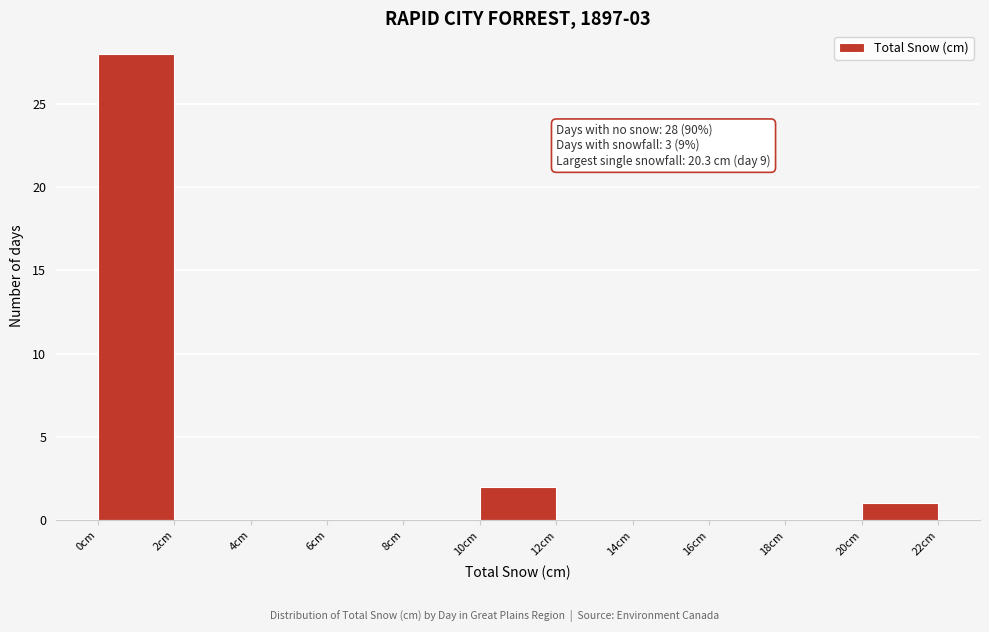

Over which range of the x-axis is the bar tallest?

0 to 2